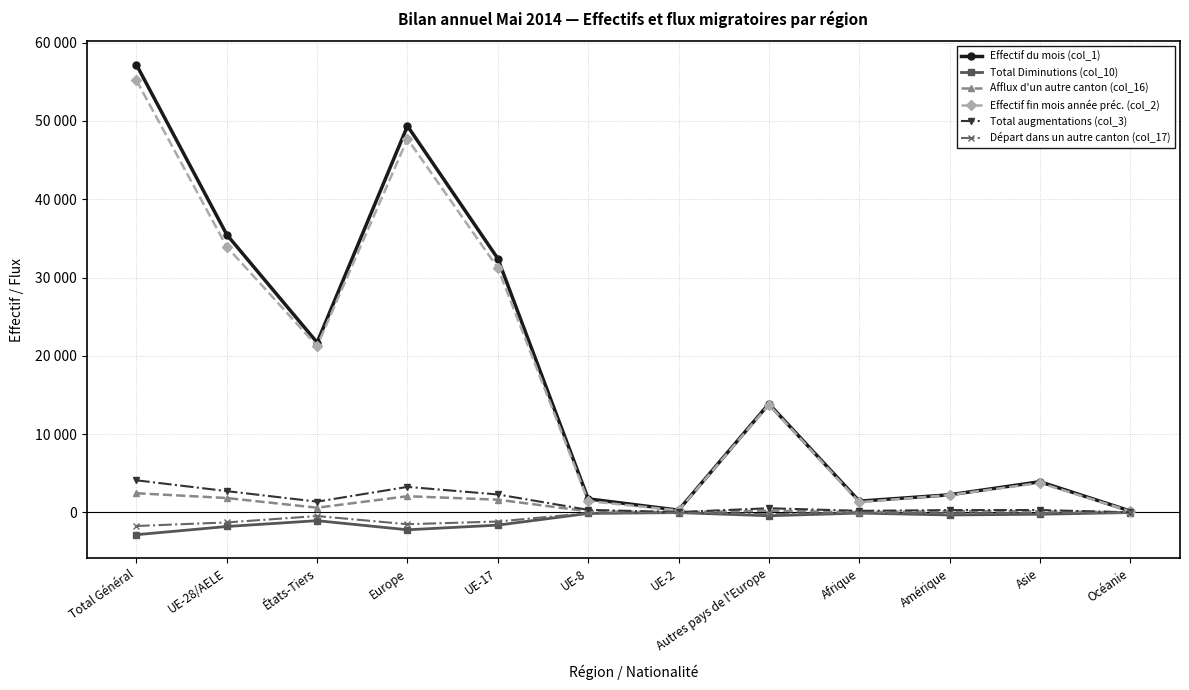

What is the label of the 5th point from the left?

UE-17